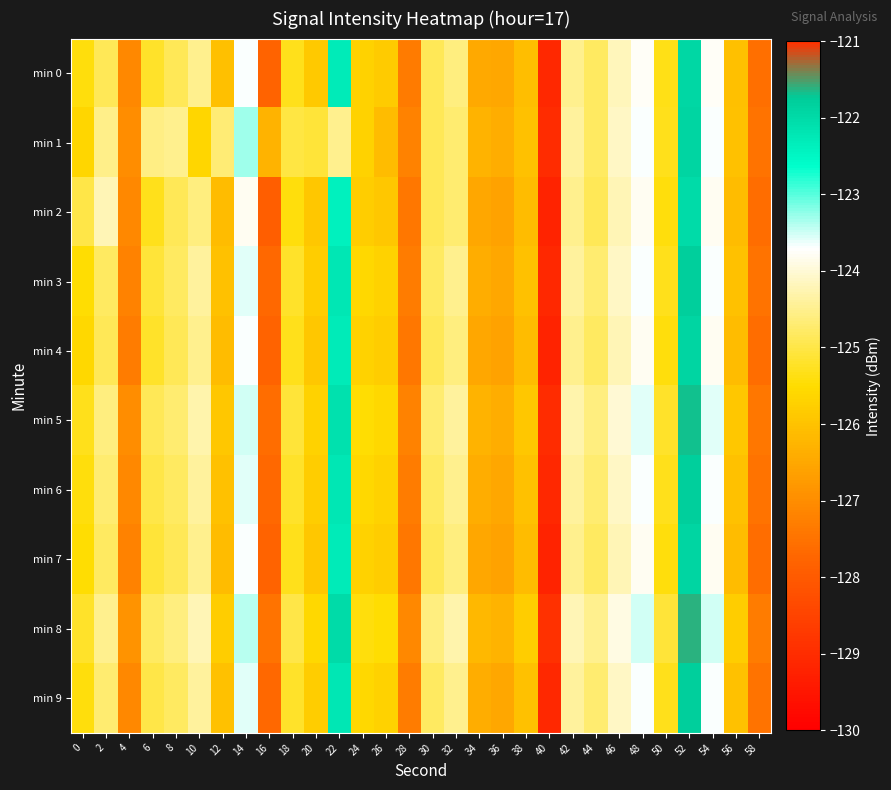

Reading left to right, transcribe all the data shown in this chart.

min 0: 0=-125.4	2=-124.9	4=-127.1	6=-125.2	8=-124.9	10=-124.5	12=-126.1	14=-123.7	16=-127.8	18=-125.3	20=-125.9	22=-122.3	24=-125.7	26=-125.8	28=-127.3	30=-124.9	32=-124.6	34=-126.5	36=-126.5	38=-126.1	40=-129.1	42=-124.5	44=-124.8	46=-124.2	48=-123.8	50=-125.4	52=-121.9	54=-123.8	56=-126.0	58=-127.6
min 1: 0=-125.6	2=-124.5	4=-127.0	6=-124.6	8=-124.5	10=-125.6	12=-124.7	14=-123.3	16=-126.3	18=-125.0	20=-125.1	22=-124.5	24=-125.7	26=-126.1	28=-127.2	30=-124.9	32=-124.7	34=-126.3	36=-126.4	38=-126.0	40=-129.0	42=-124.4	44=-124.8	46=-124.1	48=-123.7	50=-125.3	52=-121.9	54=-123.7	56=-126.0	58=-127.5
min 2: 0=-125.0	2=-124.2	4=-127.1	6=-125.3	8=-124.9	10=-124.6	12=-126.1	14=-123.8	16=-127.9	18=-125.4	20=-125.9	22=-122.4	24=-125.8	26=-125.9	28=-127.4	30=-124.9	32=-124.7	34=-126.5	36=-126.6	38=-126.1	40=-129.2	42=-124.5	44=-124.9	46=-124.2	48=-123.8	50=-125.4	52=-122.0	54=-123.8	56=-126.1	58=-127.6
min 3: 0=-125.5	2=-124.8	4=-127.2	6=-125.1	8=-124.8	10=-124.4	12=-126.0	14=-123.6	16=-127.7	18=-125.2	20=-125.8	22=-122.2	24=-125.6	26=-125.7	28=-127.3	30=-124.8	32=-124.5	34=-126.4	36=-126.5	38=-126.0	40=-129.1	42=-124.4	44=-124.7	46=-124.1	48=-123.7	50=-125.3	52=-121.8	54=-123.7	56=-126.0	58=-127.5
min 4: 0=-125.6	2=-124.9	4=-127.3	6=-125.2	8=-124.9	10=-124.5	12=-126.1	14=-123.7	16=-127.8	18=-125.3	20=-125.9	22=-122.3	24=-125.7	26=-125.8	28=-127.4	30=-124.9	32=-124.6	34=-126.5	36=-126.6	38=-126.1	40=-129.2	42=-124.5	44=-124.8	46=-124.2	48=-123.8	50=-125.4	52=-121.9	54=-123.8	56=-126.1	58=-127.6
min 5: 0=-125.3	2=-124.6	4=-127.0	6=-124.9	8=-124.7	10=-124.3	12=-125.9	14=-123.5	16=-127.6	18=-125.1	20=-125.7	22=-122.1	24=-125.5	26=-125.6	28=-127.2	30=-124.7	32=-124.4	34=-126.3	36=-126.4	38=-125.9	40=-129.0	42=-124.3	44=-124.6	46=-124.0	48=-123.6	50=-125.2	52=-121.7	54=-123.6	56=-125.9	58=-127.4
min 6: 0=-125.4	2=-124.7	4=-127.1	6=-125.0	8=-124.8	10=-124.4	12=-126.0	14=-123.6	16=-127.7	18=-125.2	20=-125.8	22=-122.2	24=-125.6	26=-125.7	28=-127.3	30=-124.8	32=-124.5	34=-126.4	36=-126.5	38=-126.0	40=-129.1	42=-124.4	44=-124.7	46=-124.1	48=-123.7	50=-125.3	52=-121.8	54=-123.7	56=-126.0	58=-127.5
min 7: 0=-125.5	2=-124.8	4=-127.2	6=-125.1	8=-124.9	10=-124.5	12=-126.1	14=-123.7	16=-127.8	18=-125.3	20=-125.9	22=-122.3	24=-125.7	26=-125.8	28=-127.4	30=-124.9	32=-124.6	34=-126.5	36=-126.6	38=-126.1	40=-129.2	42=-124.5	44=-124.8	46=-124.2	48=-123.8	50=-125.4	52=-121.9	54=-123.8	56=-126.1	58=-127.6
min 8: 0=-125.2	2=-124.5	4=-126.9	6=-124.8	8=-124.6	10=-124.2	12=-125.8	14=-123.4	16=-127.5	18=-125.0	20=-125.6	22=-122.0	24=-125.4	26=-125.5	28=-127.1	30=-124.6	32=-124.3	34=-126.2	36=-126.3	38=-125.8	40=-128.9	42=-124.2	44=-124.5	46=-123.9	48=-123.5	50=-125.1	52=-121.6	54=-123.5	56=-125.8	58=-127.3
min 9: 0=-125.4	2=-124.7	4=-127.1	6=-125.0	8=-124.8	10=-124.4	12=-126.0	14=-123.6	16=-127.7	18=-125.2	20=-125.8	22=-122.2	24=-125.6	26=-125.7	28=-127.3	30=-124.8	32=-124.5	34=-126.4	36=-126.5	38=-126.0	40=-129.1	42=-124.4	44=-124.7	46=-124.1	48=-123.7	50=-125.3	52=-121.8	54=-123.7	56=-126.0	58=-127.5